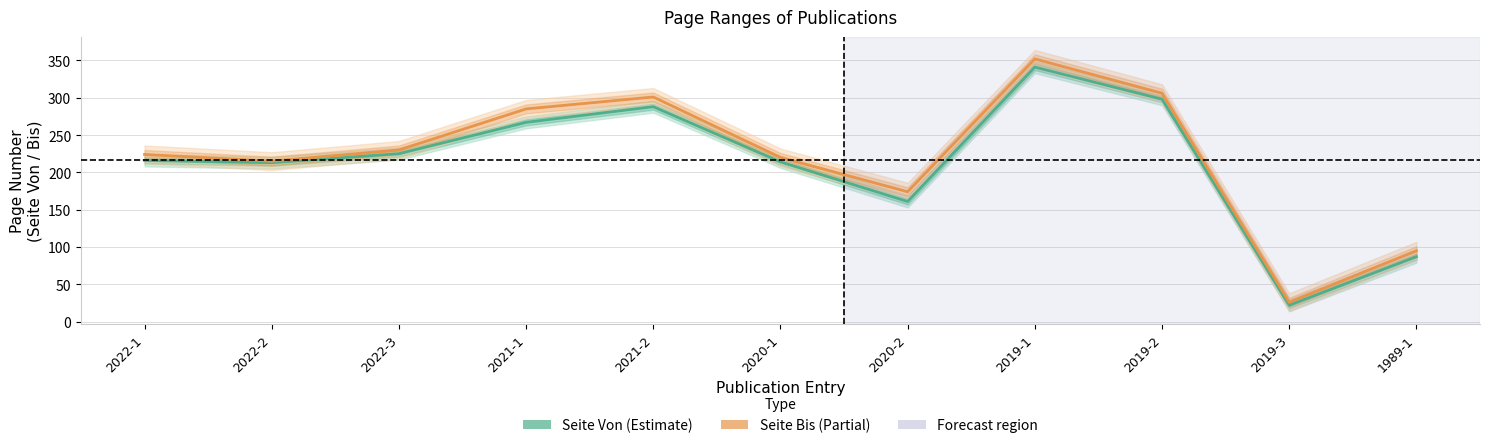

What is the average value of the Seite Von series?

212